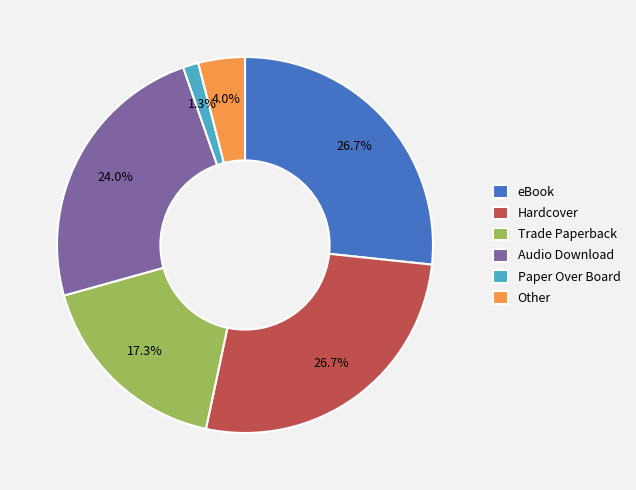

To the nearest percent, what is the difference between the largest and smallest slice percentages?

25%